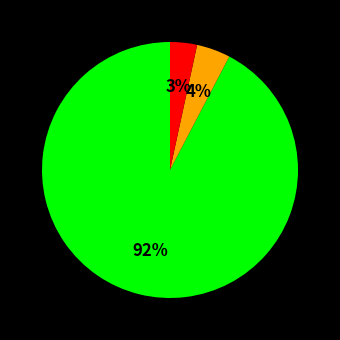

Is there any slice that represents more than half of the pie?

Yes